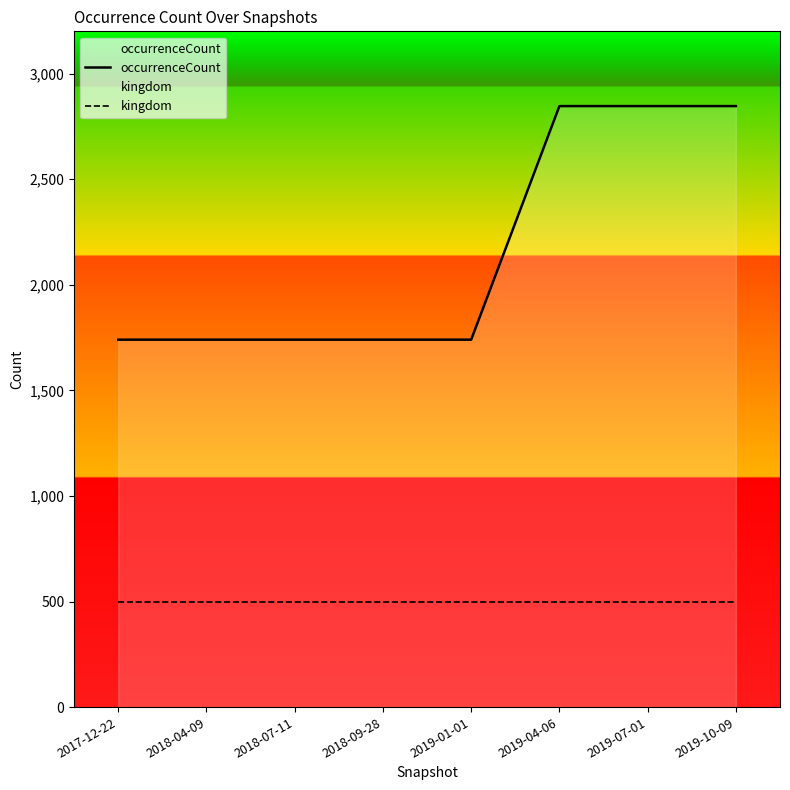

What is the minimum value for occurrenceCount?

1740